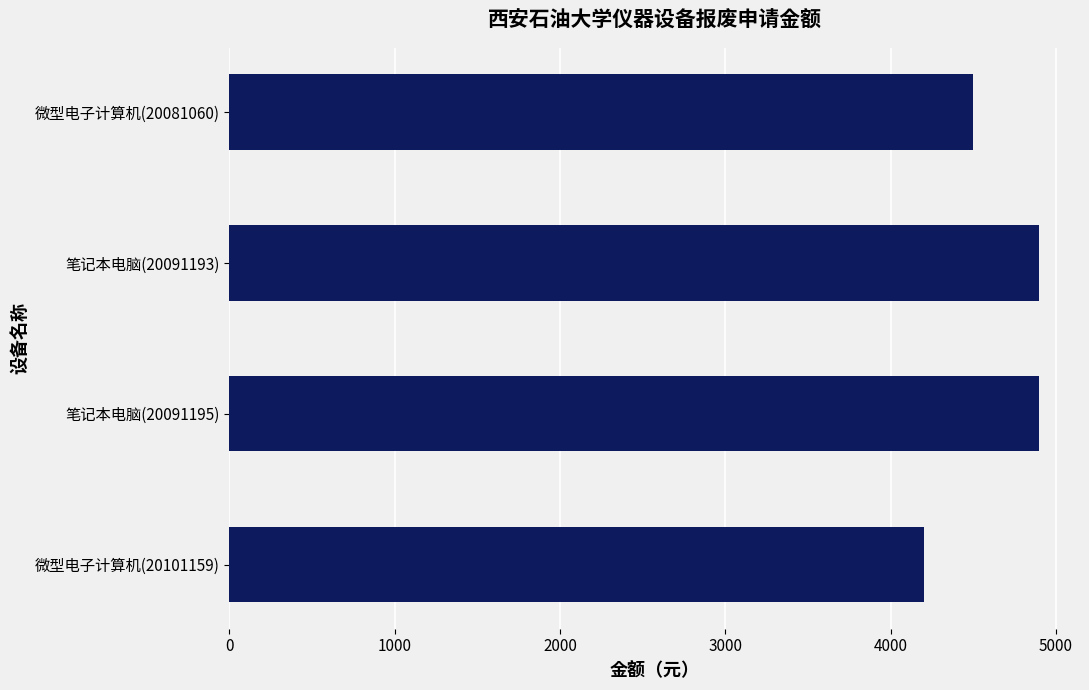

Reading top to bottom, what are all the values shown in this chart?

4500	4900	4900	4200